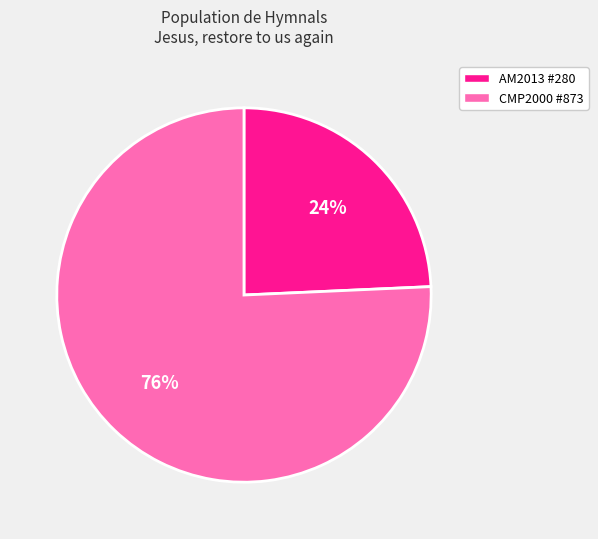

Combined, do CMP2000 #873 and AM2013 #280 account for over 50%?

Yes